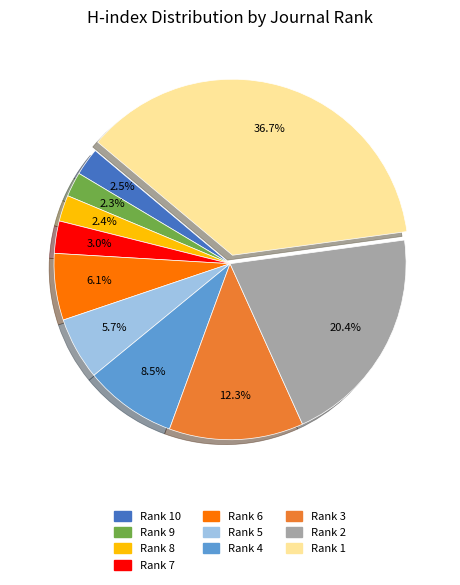

Which has a higher value, Rank 8 or Rank 5?

Rank 5